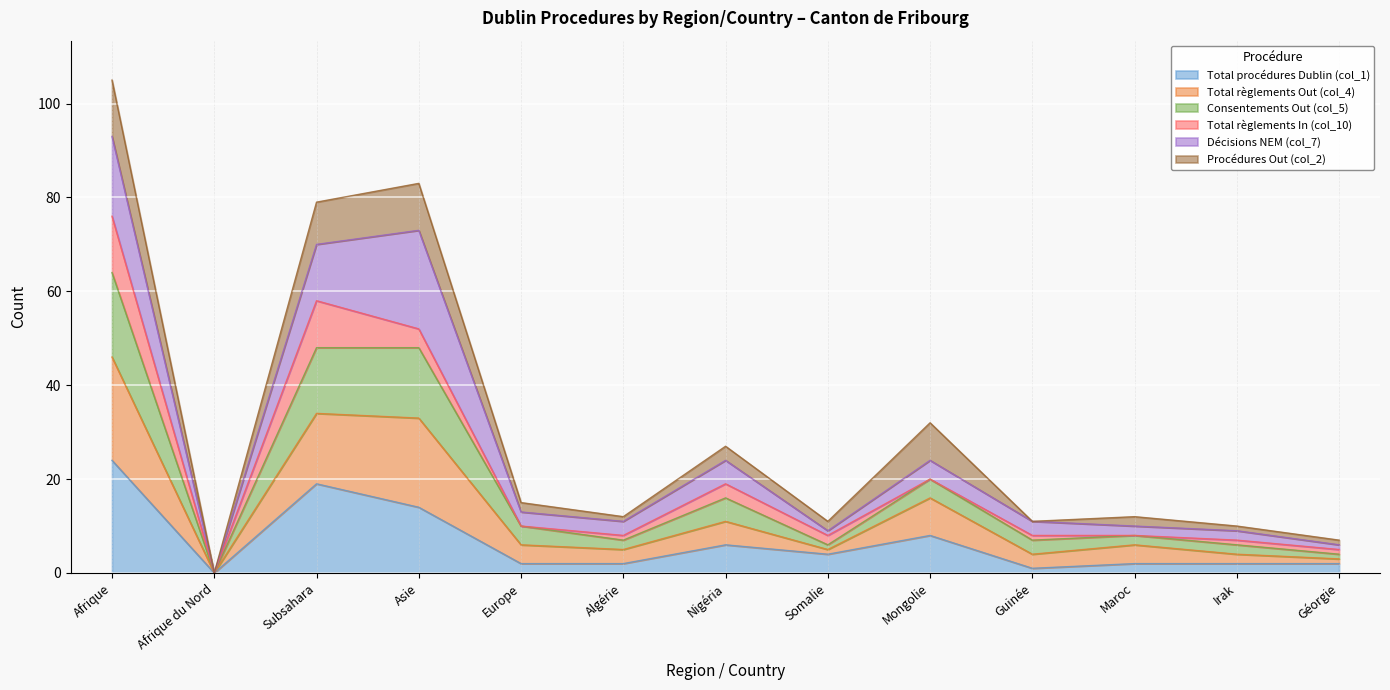

Which category has the highest value in the Total procédures Dublin (col_1) series?

Afrique